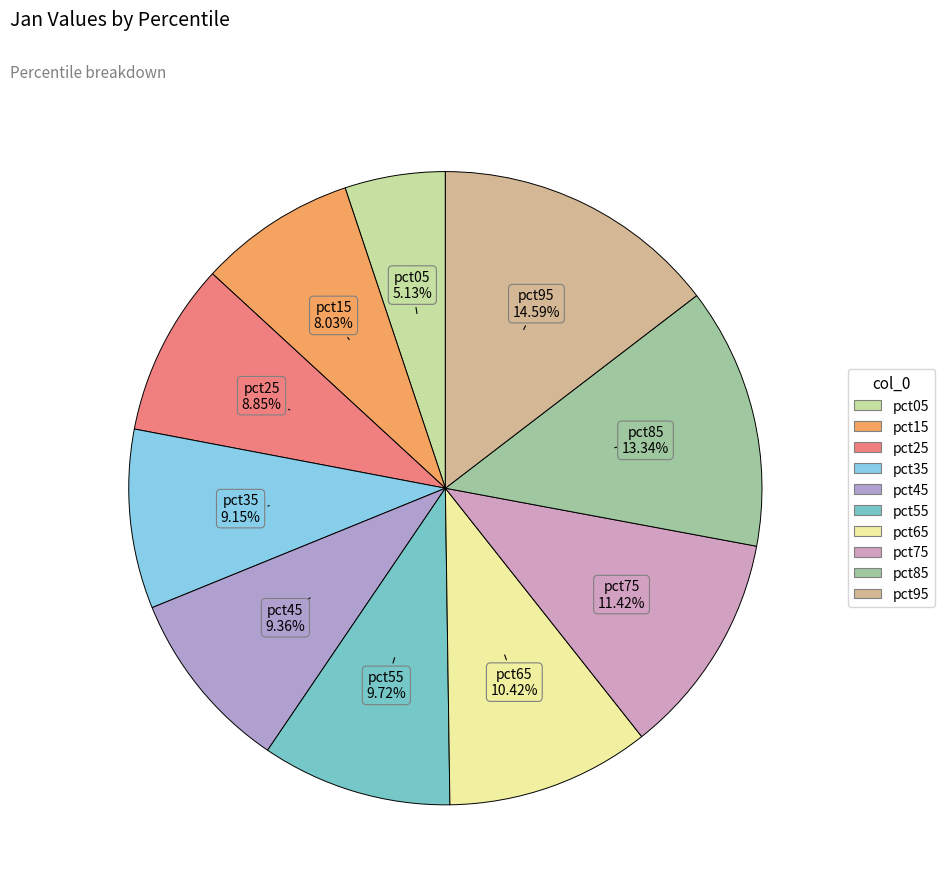

Count the number of slices in the pie.

10